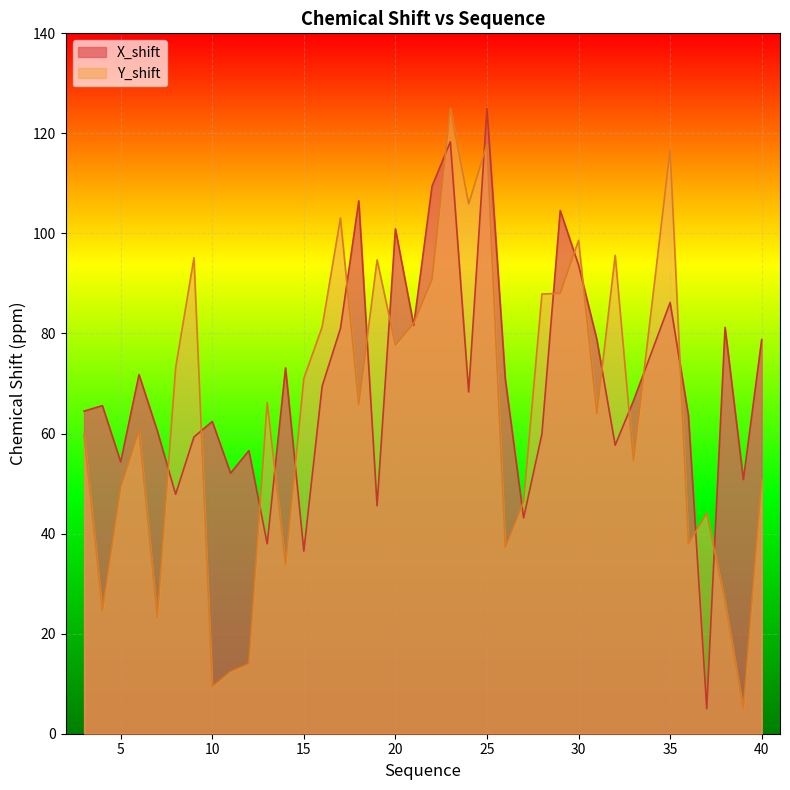

Rank the categories by X_shift value from highest to lowest.

25, 23, 22, 18, 29, 20, 30, 35, 21, 38, 17, 31, 40, 14, 6, 26, 16, 24, 33, 4, 3, 36, 10, 7, 28, 9, 32, 12, 5, 11, 39, 8, 19, 27, 13, 15, 37